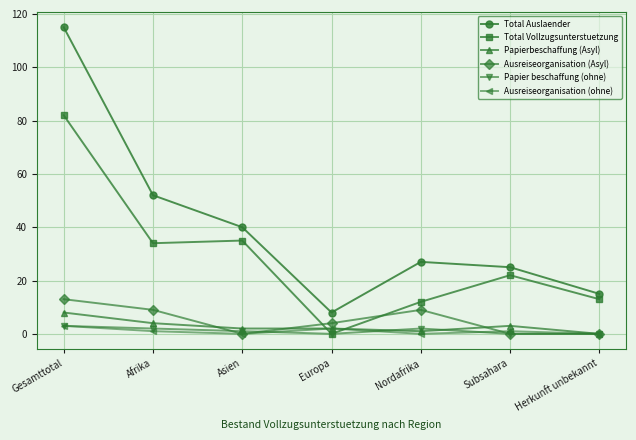

At which label does Papierbeschaffung (Asyl) reach its peak?

Gesamttotal